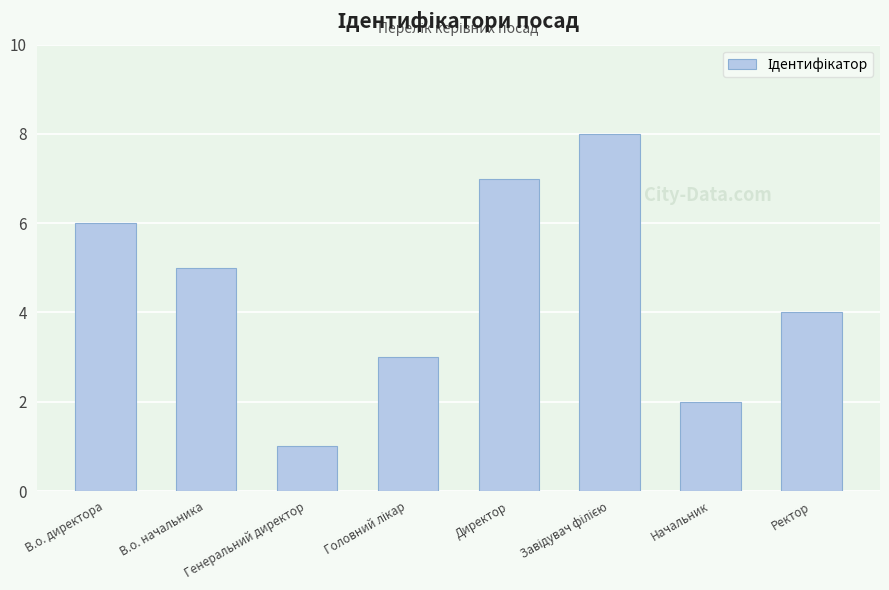

What is the label of the 6th bar from the right?

Генеральний директор